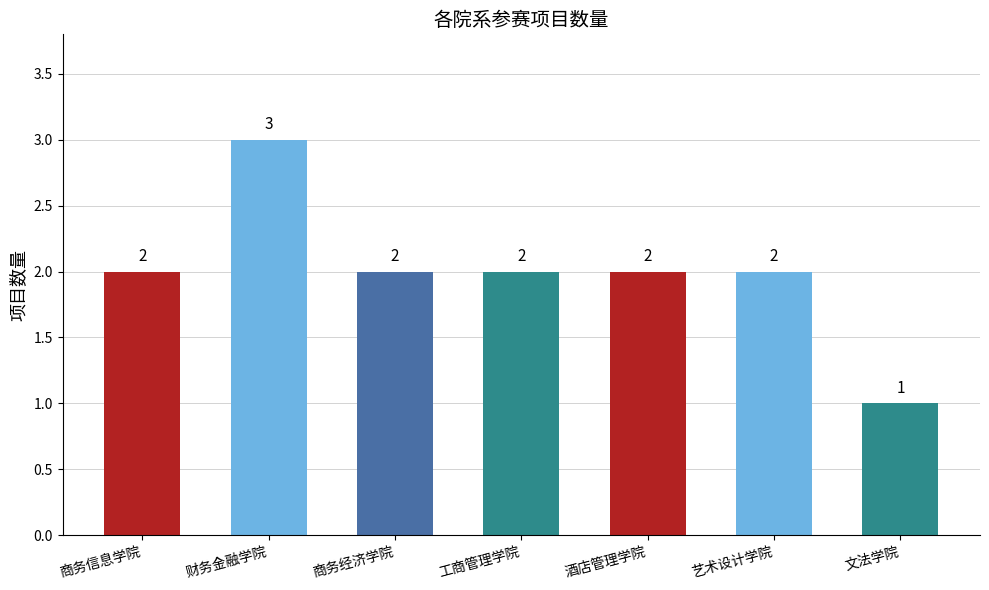

What is the sum of all values?

14